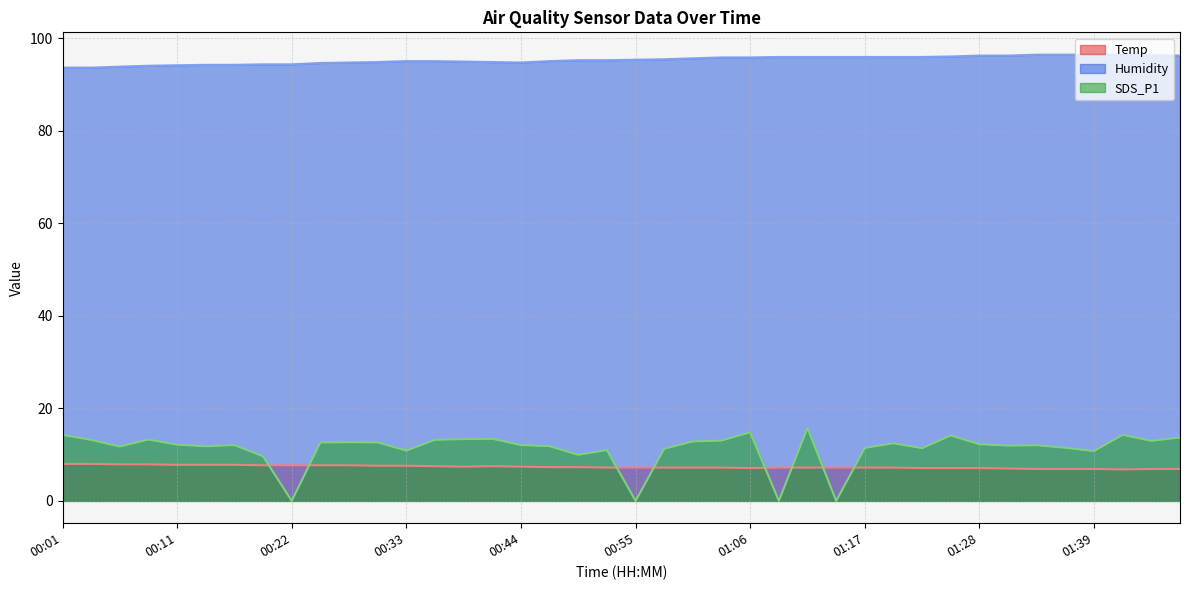

What is the label of the 18th point from the left?

00:47